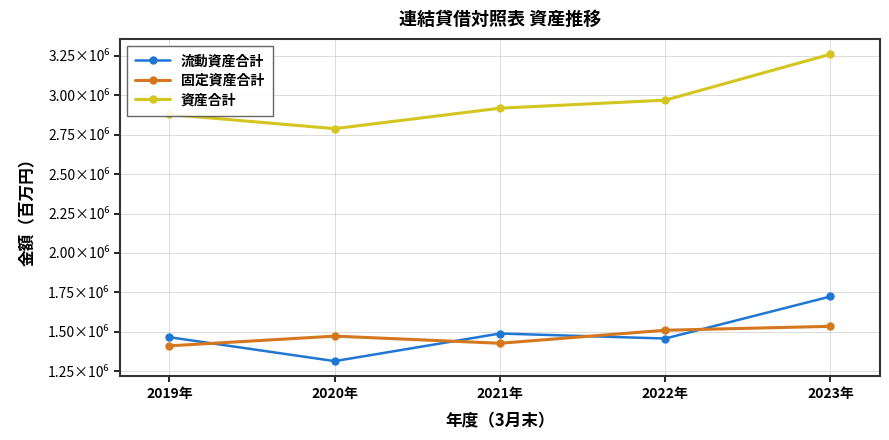

What are all the series names shown in the legend?

流動資産合計, 固定資産合計, 資産合計